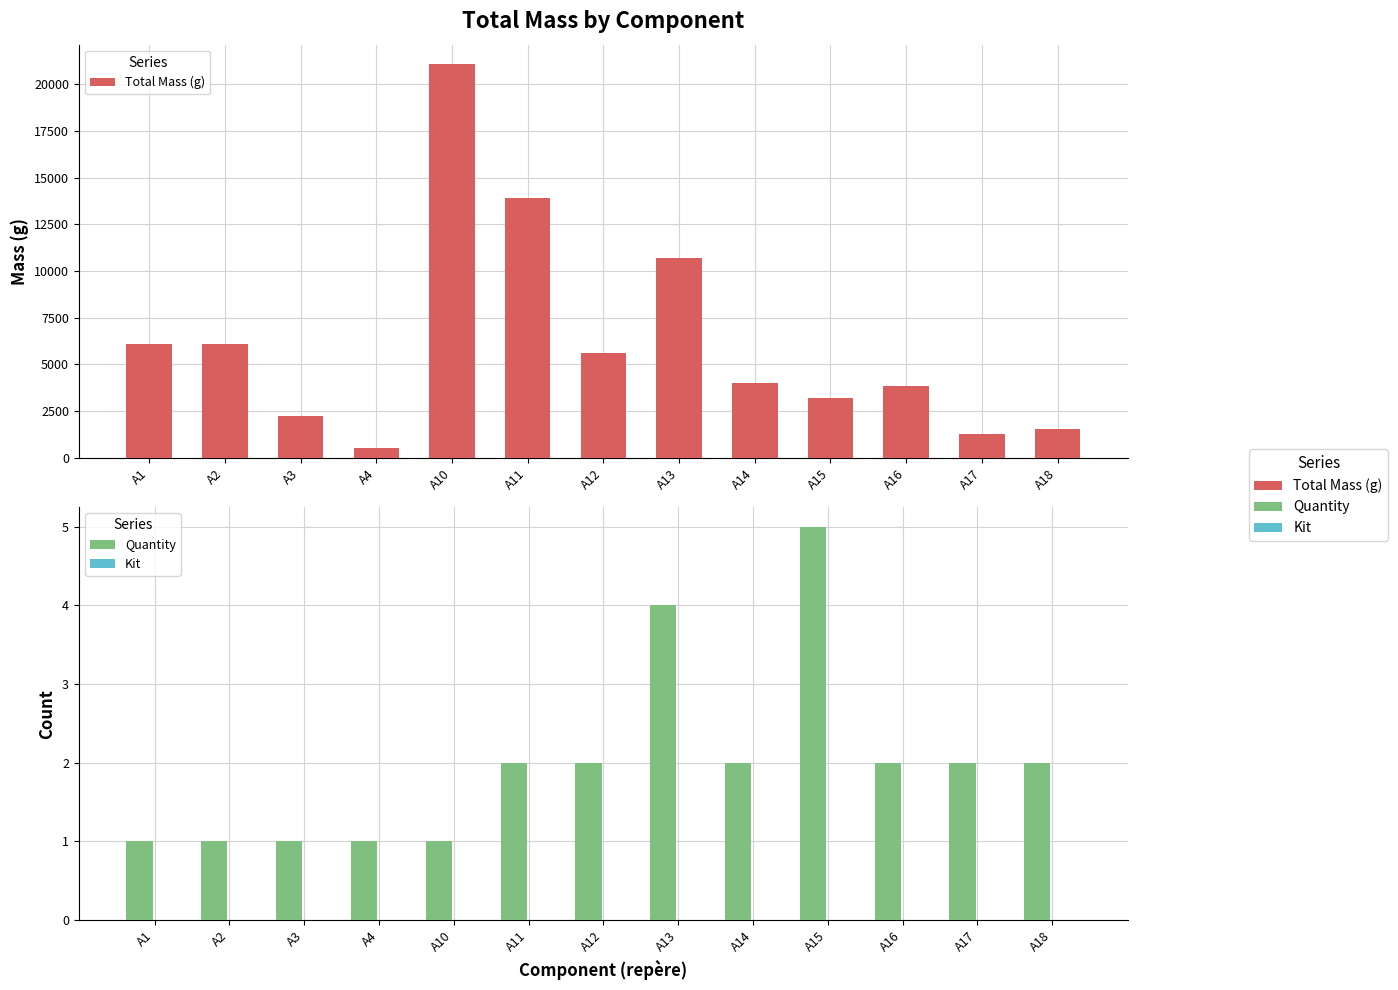

Rank the series by their maximum value, from highest to lowest.

Total Mass (g), Quantity, Kit